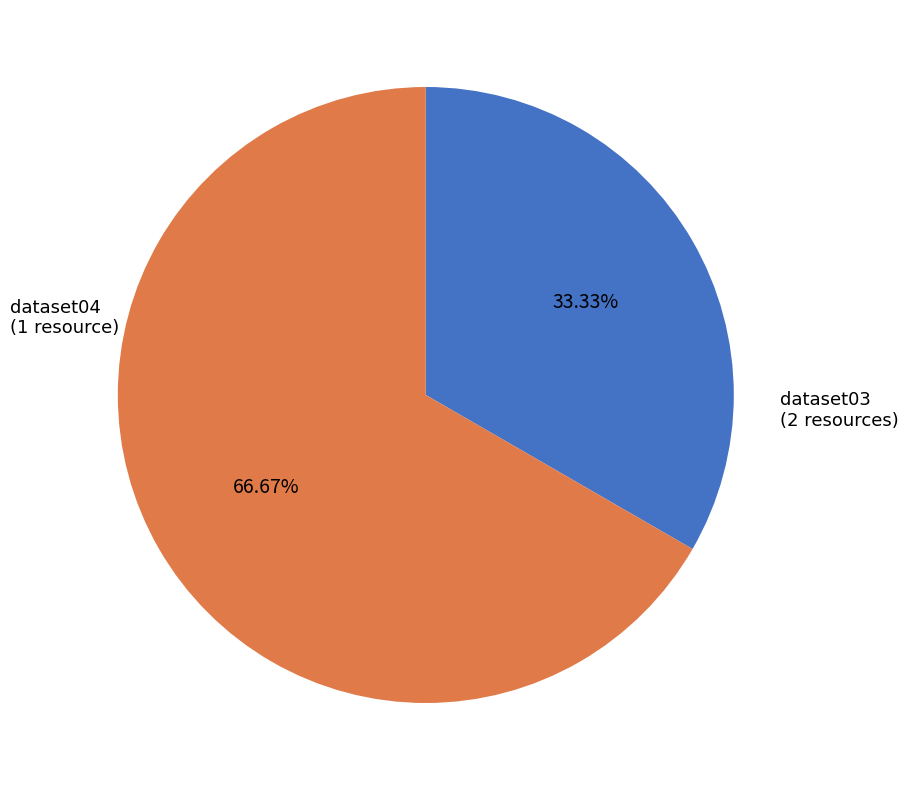

To the nearest percent, what is the difference between the largest and smallest slice percentages?

33%